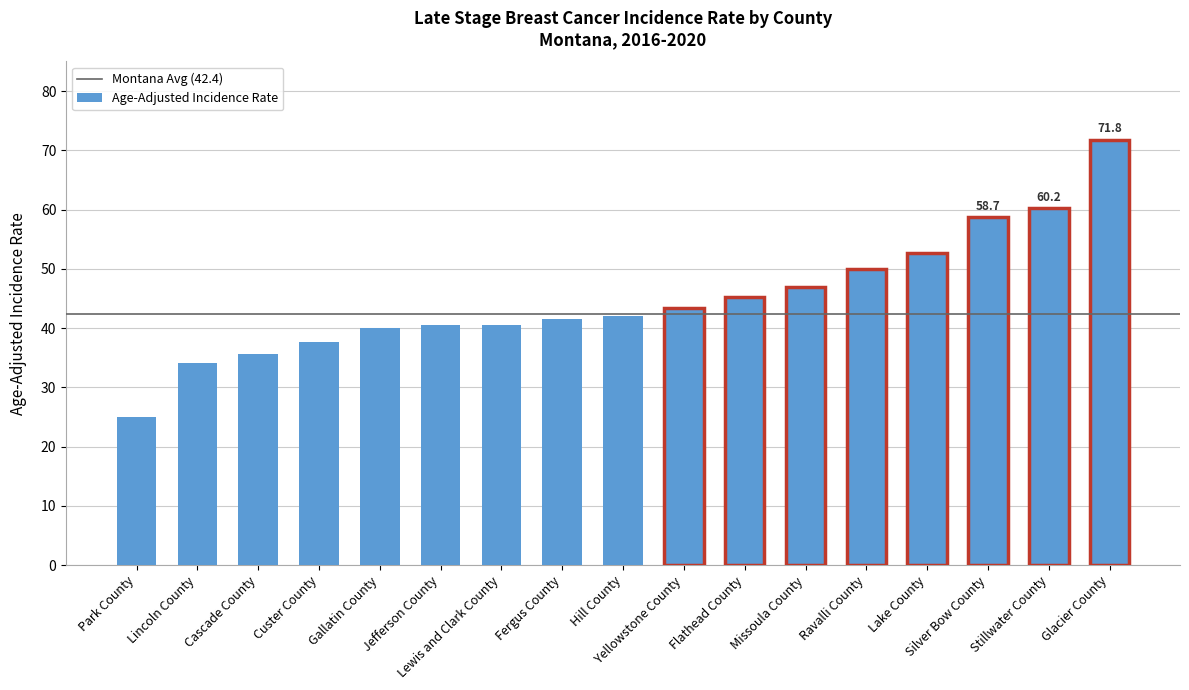

True or false: the data shows 40.6 at Lewis and Clark County.

True